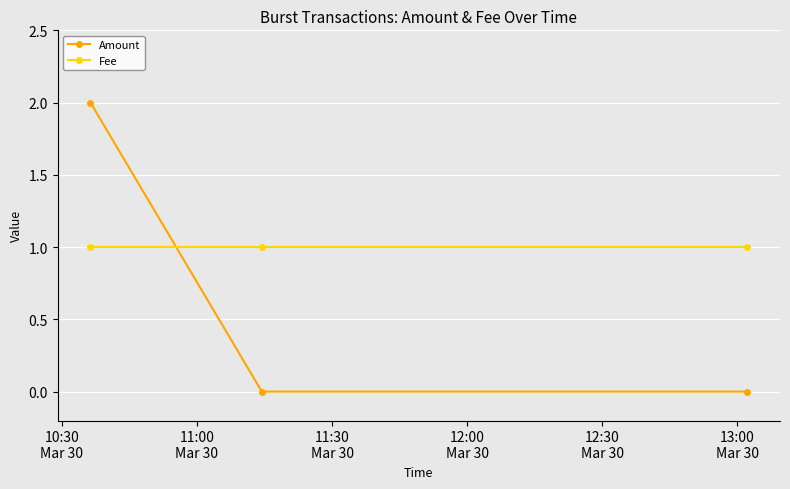

What is the sum of all Fee values?

3